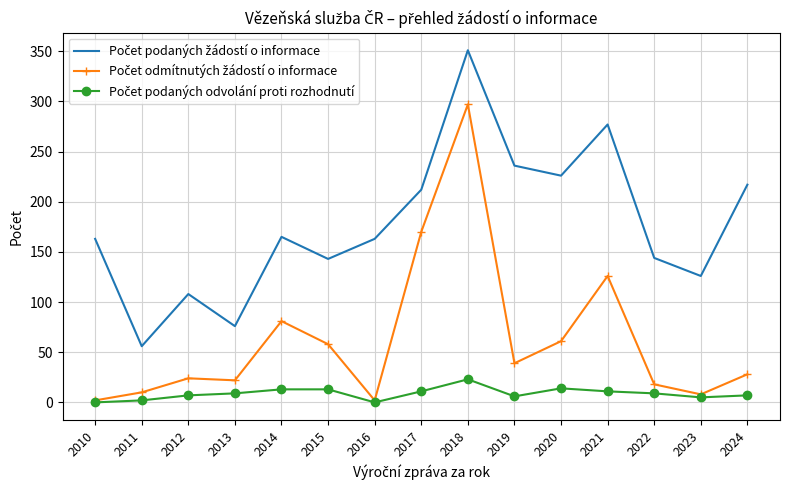

What is the spread (max minus min) of values at 2013?

67